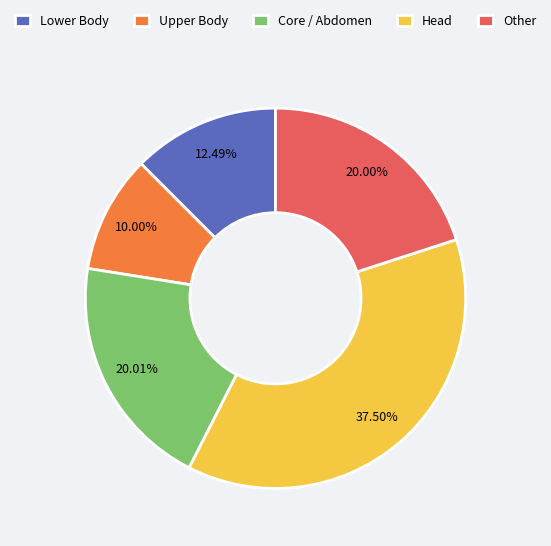

Between Head and Upper Body, which is larger?

Head